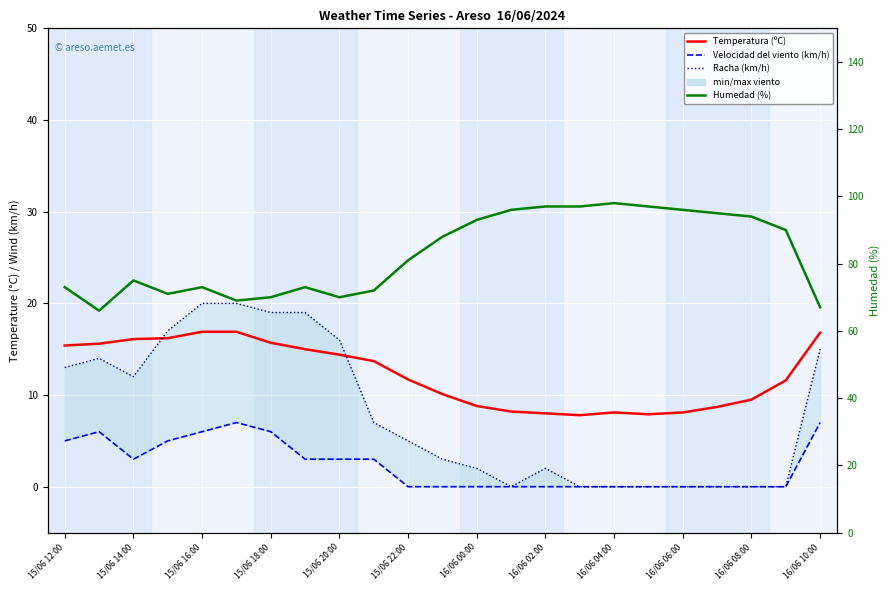

Which series has the largest range (max minus min)?

Humedad (%)